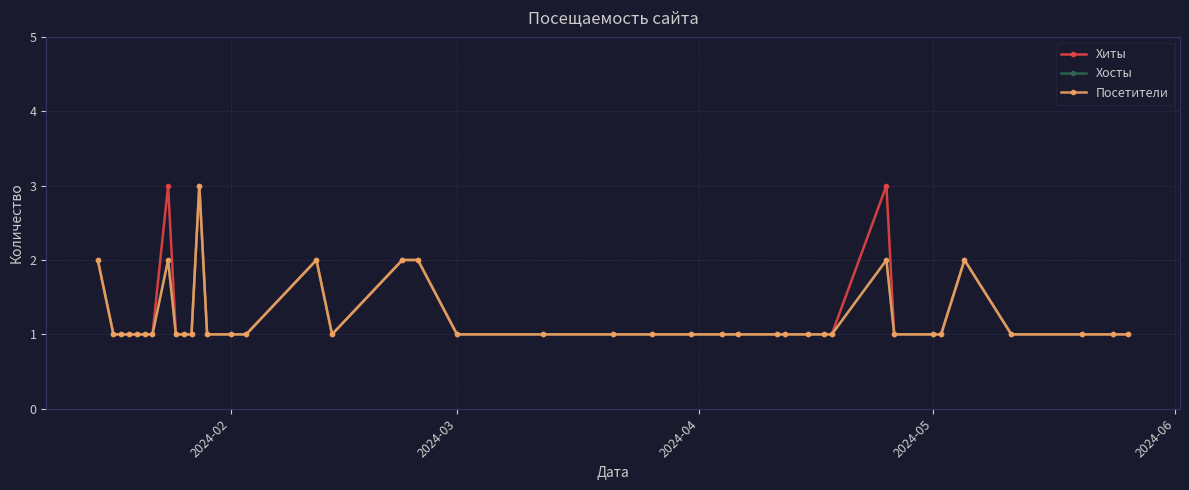

Is this an area chart (filled region under the line)?

No